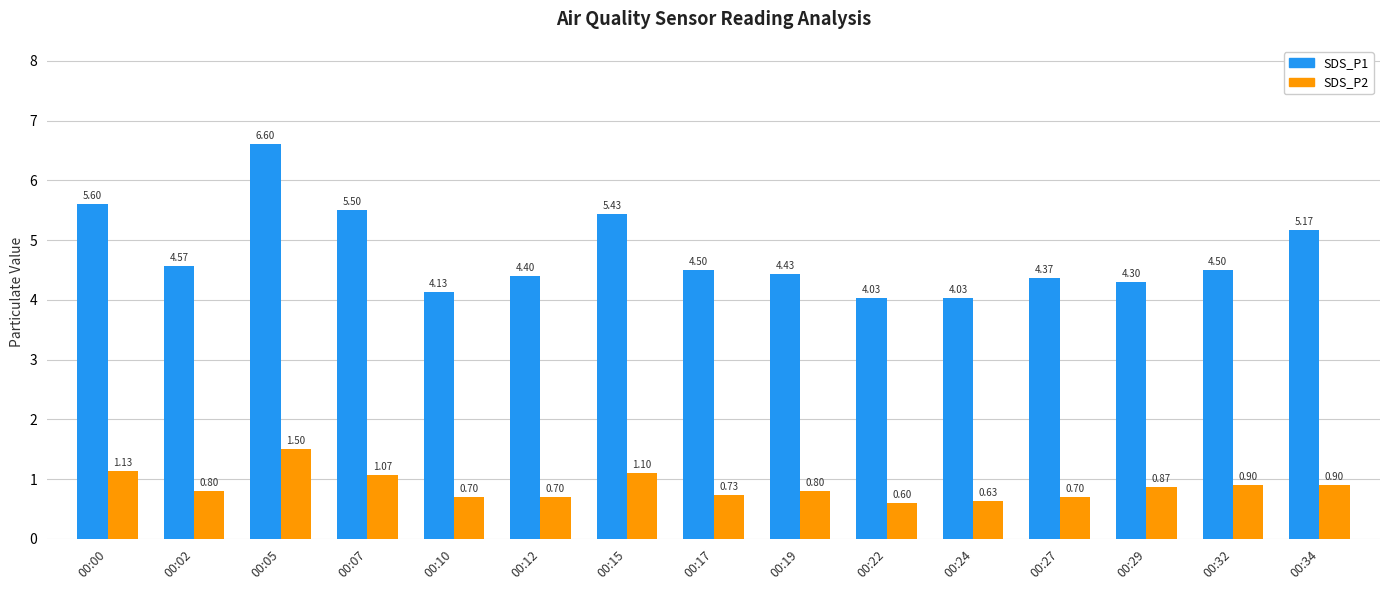

Rank the series at 00:19 from lowest to highest value.

SDS_P2, SDS_P1